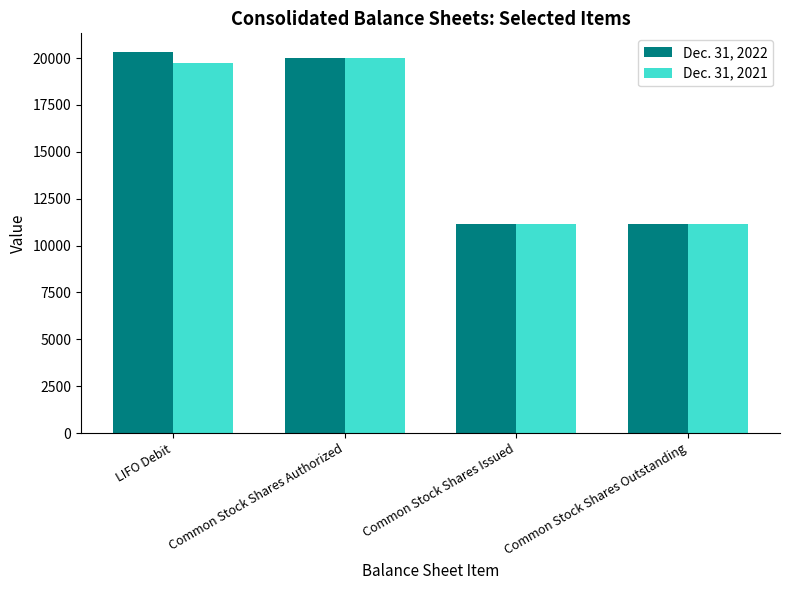

What is the sum of all Dec. 31, 2022 values?

62561